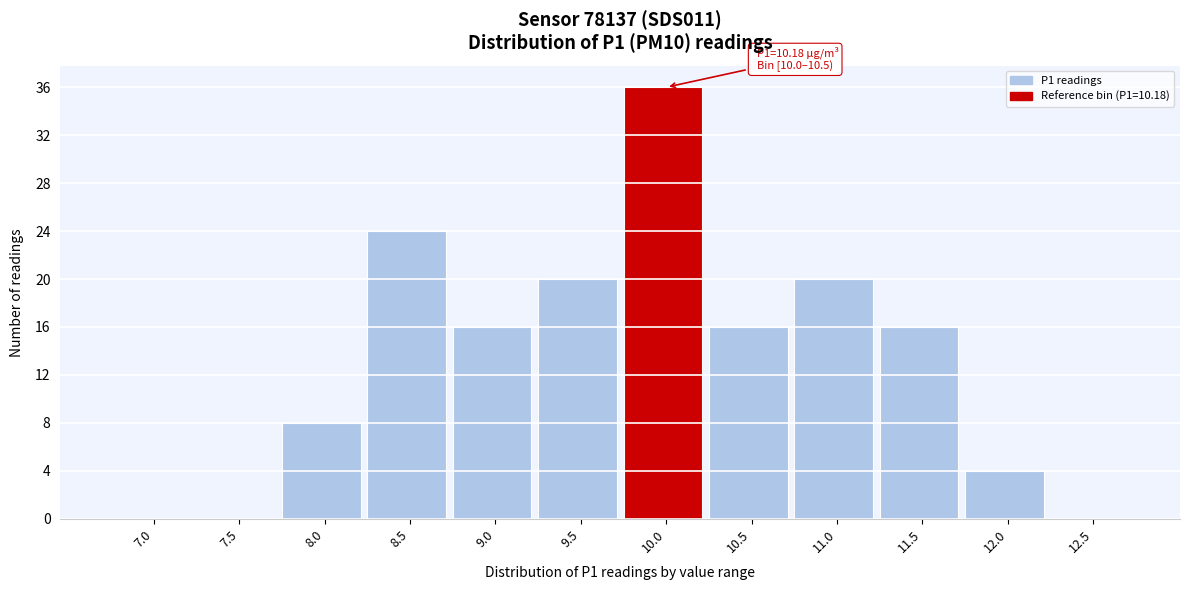

Reading left to right, transcribe all the data shown in this chart.

7.0=0	7.5=0	8.0=8	8.5=24	9.0=16	9.5=20	10.0=36	10.5=16	11.0=20	11.5=16	12.0=4	12.5=0